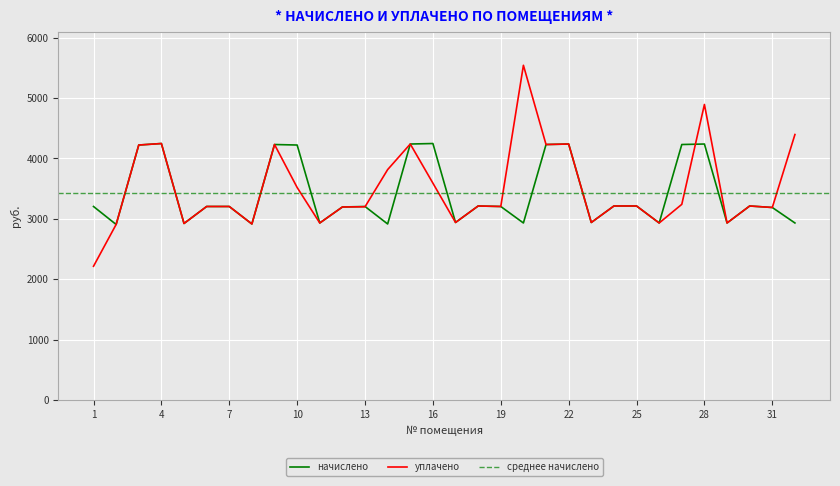

Reading left to right, extract all data points from this chart.

начислено: 1=3204.4	2=2906.3	3=4222.8	4=4247.6	5=2922.8	6=3204.4	7=3204.4	8=2914.6	9=4231.1	10=4222.8	11=2931.1	12=3196.1	13=3204.4	14=2914.6	15=4239.4	16=4247.6	17=2939.4	18=3212.6	19=3204.4	20=2931.1	21=4231.1	22=4239.4	23=2939.4	24=3212.6	25=3212.6	26=2931.1	27=4231.1	28=4239.4	29=2931.1	30=3212.6	31=3187.8	32=2931.1
уплачено: 1=2214.0	2=2906.7	3=4222.8	4=4247.6	5=2922.8	6=3204.4	7=3204.4	8=2914.6	9=4231.1	10=3519.0	11=2931.1	12=3196.1	13=3199.7	14=3815.7	15=4239.4	16=3591.0	17=2939.4	18=3212.6	19=3204.4	20=5543.6	21=4231.1	22=4239.4	23=2939.4	24=3212.6	25=3212.6	26=2931.1	27=3239.9	28=4894.7	29=2931.1	30=3212.6	31=3187.8	32=4396.7